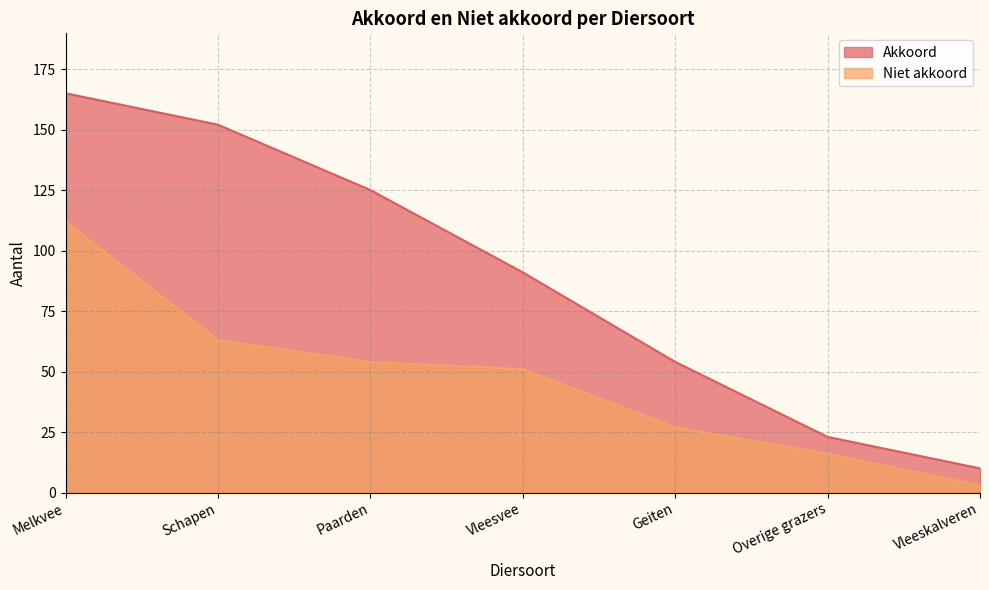

What is the label of the 4th point from the right?

Vleesvee